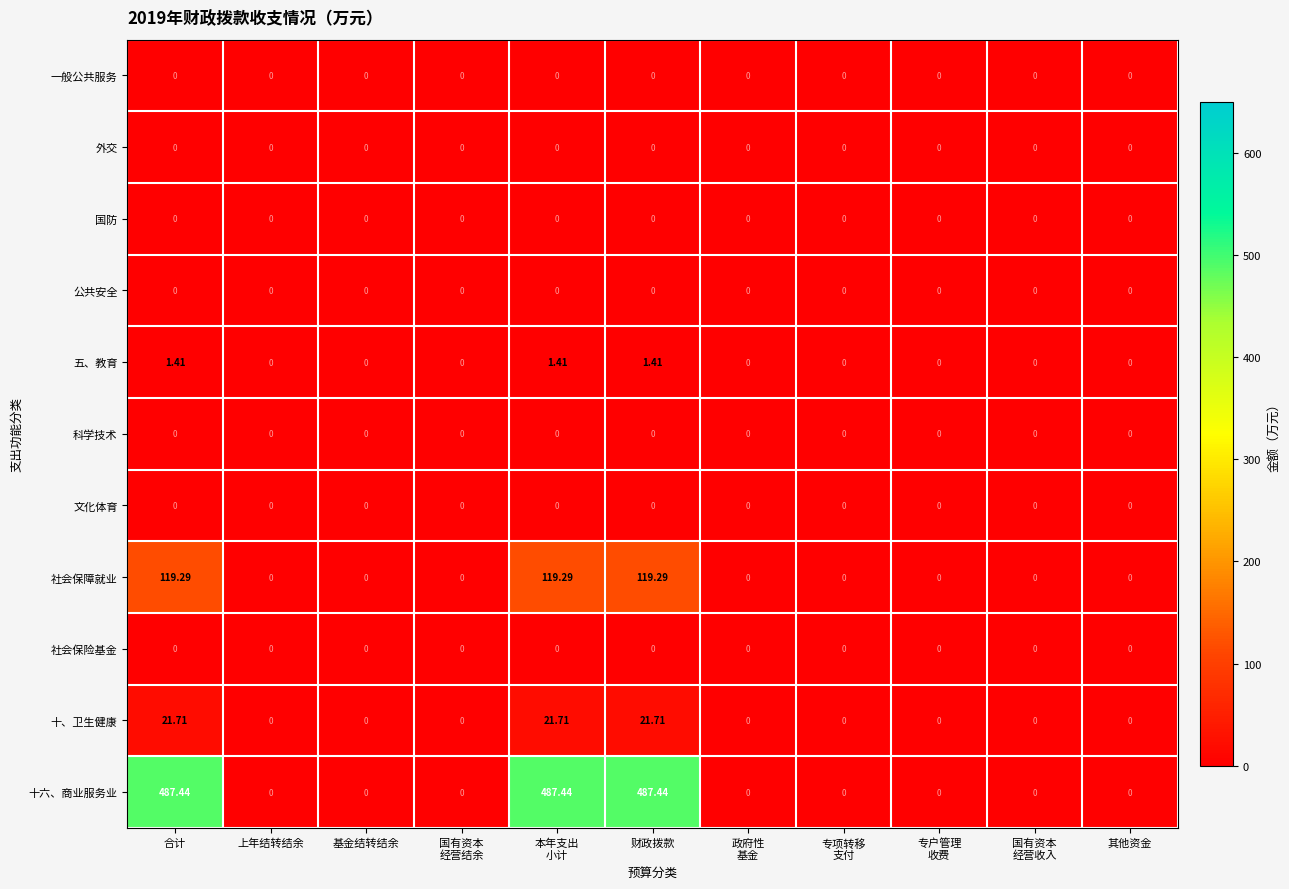

Which series has the largest total across all categories?

十六、商业服务业